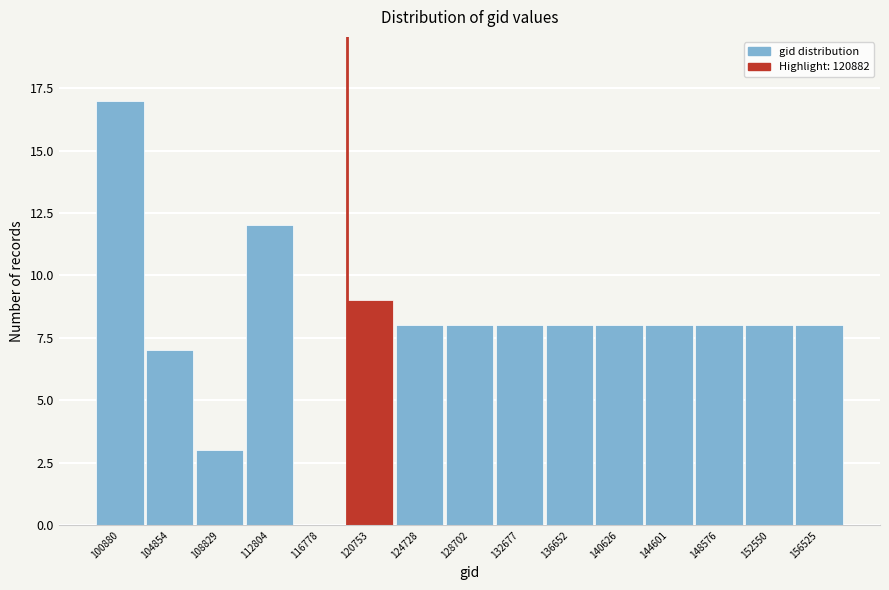

Reading left to right, what are all the values shown in this chart?

100880=17	104854=7	108829=3	112804=12	116778=0	120753=9	124728=8	128702=8	132677=8	136652=8	140626=8	144601=8	148576=8	152550=8	156525=8